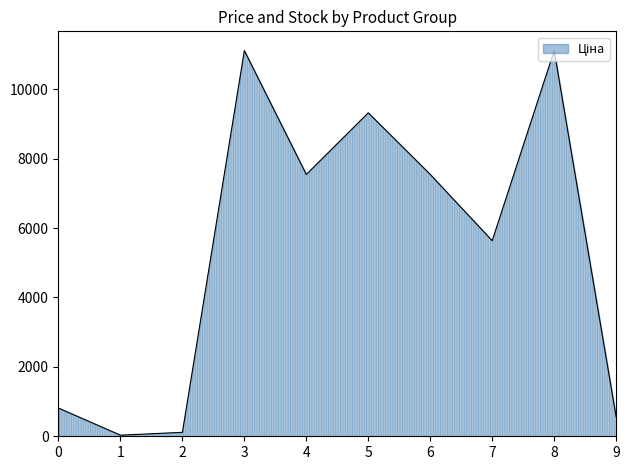

Is it true that the value at 6 is 11590.0?

False